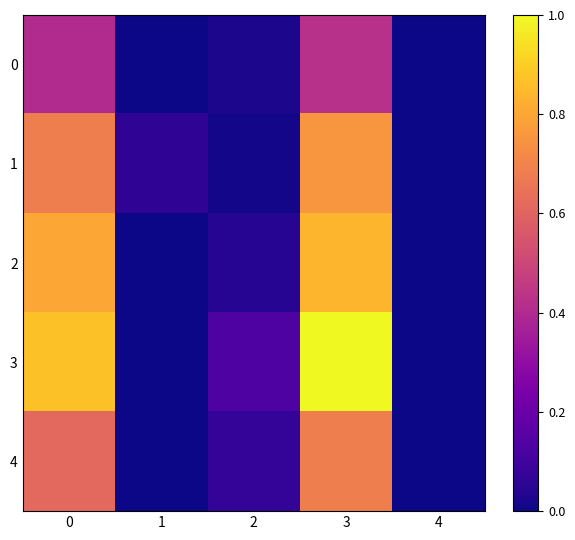

Rank the series at 0 from highest to lowest value.

3, 2, 1, 4, 0